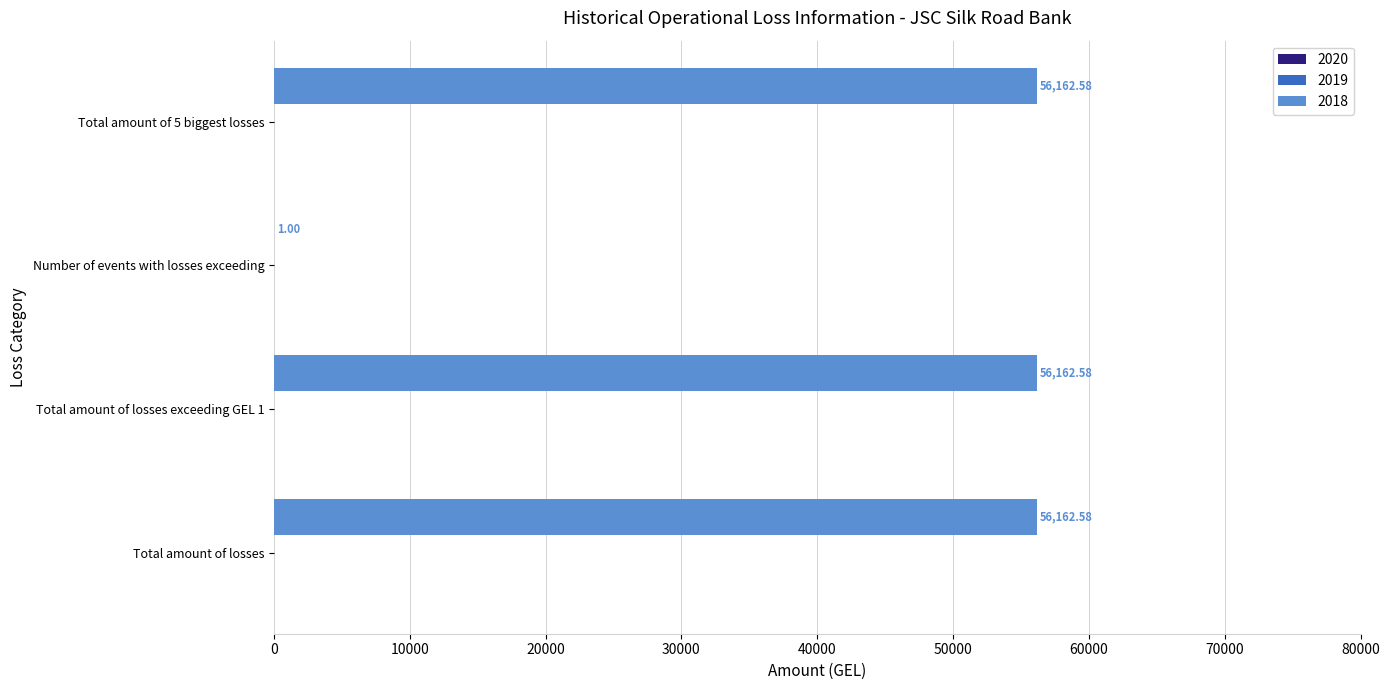

Where is the data nearest to the value 28081?

Number of events with losses exceeding